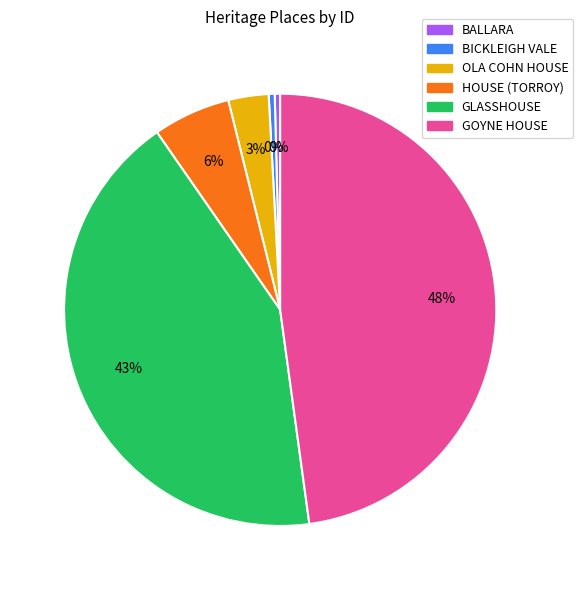

To the nearest percent, what is the combined percentage of OLA COHN HOUSE and GLASSHOUSE?

46%